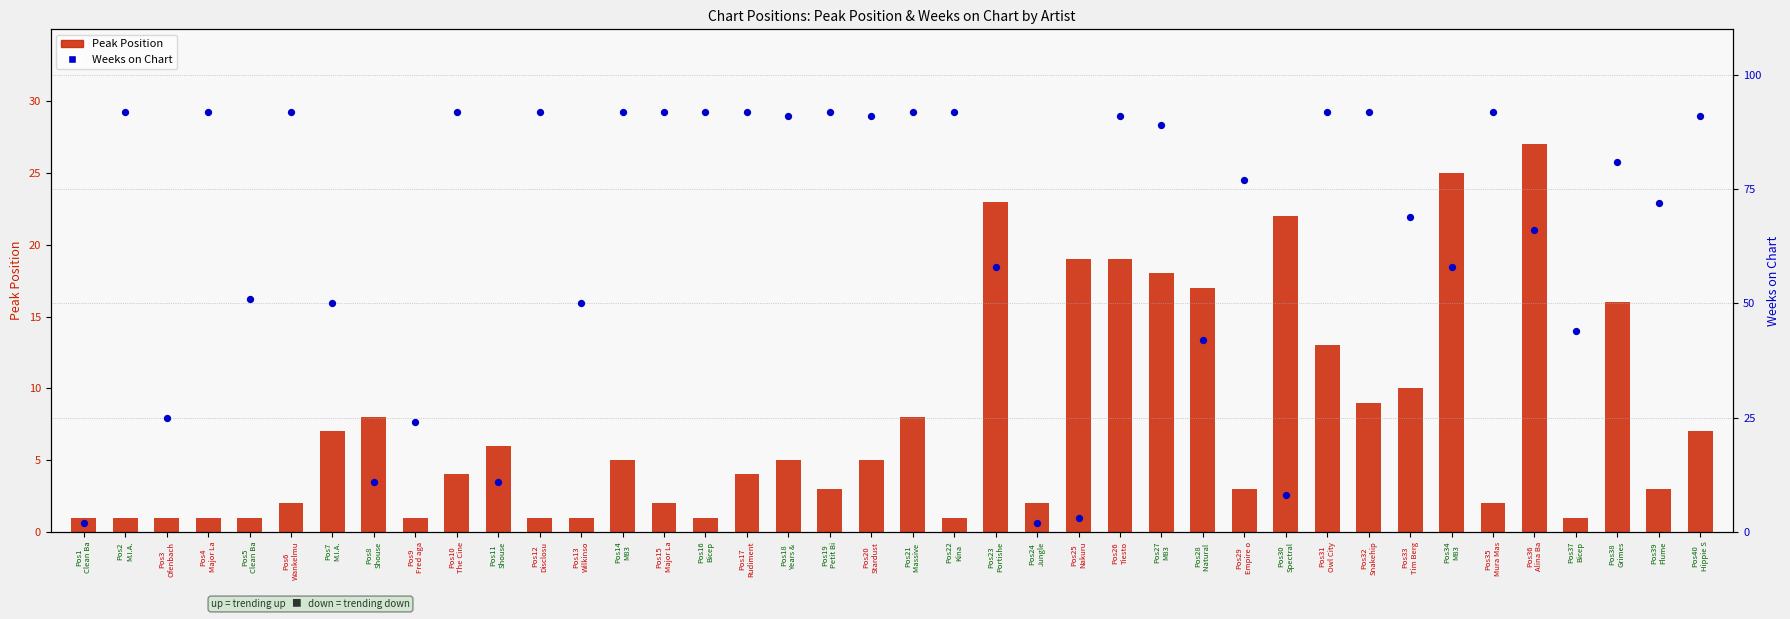

What is the total value across all series at Pos39
Flume?

75